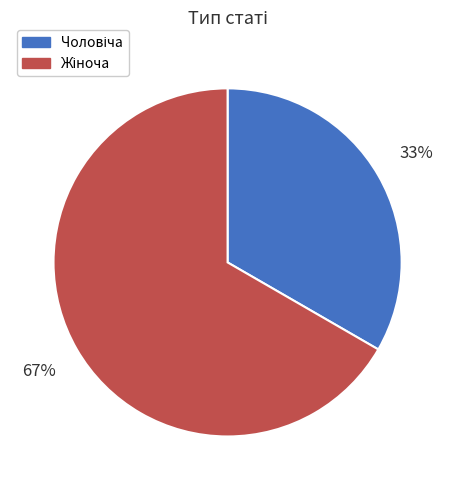

To the nearest percent, what is the average slice percentage?

50%